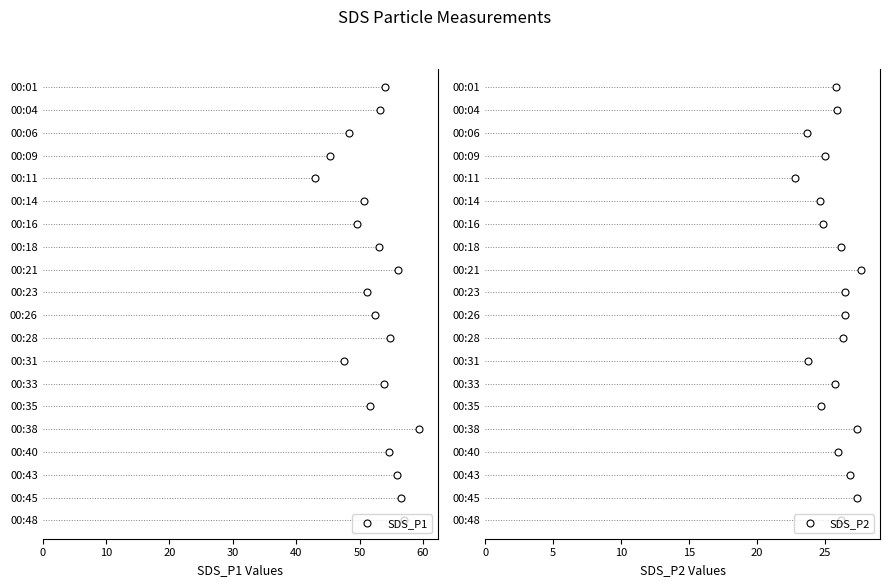

How many lines are shown in the chart?

2